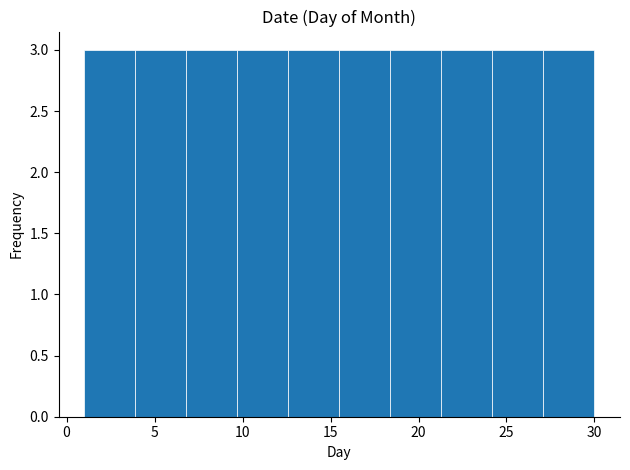

Reading left to right, transcribe this chart: for each bar, give the range it covers on the x-axis and its height. Neither the bar edges nor the heights are printed on the chart, so give them approximately, as read against the axes.

1.0 to 3.9: 3
3.9 to 6.8: 3
6.8 to 9.7: 3
9.7 to 12.6: 3
12.6 to 15.5: 3
15.5 to 18.4: 3
18.4 to 21.3: 3
21.3 to 24.2: 3
24.2 to 27.1: 3
27.1 to 30.0: 3